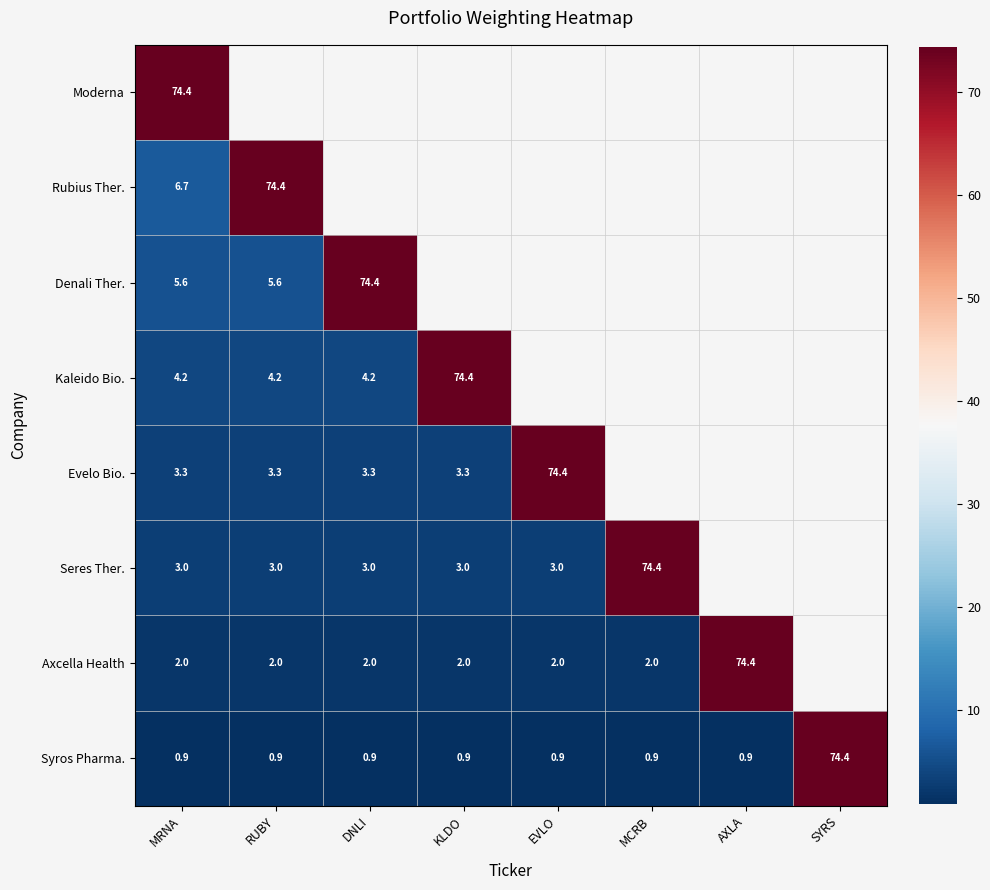

What is the total value across all series at MRNA?

100.1